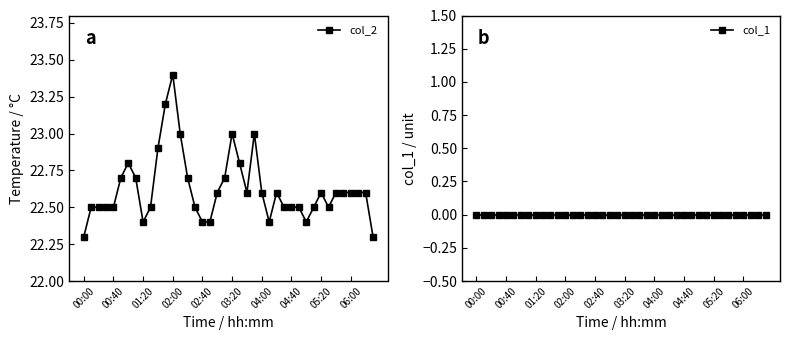

Reading left to right, list all the values displayed in this chart.

col_2: 22.3	22.5	22.5	22.5	22.5	22.7	22.8	22.7	22.4	22.5	22.9	23.2	23.4	23.0	22.7	22.5	22.4	22.4	22.6	22.7	23.0	22.8	22.6	23.0	22.6	22.4	22.6	22.5	22.5	22.5	22.4	22.5	22.6	22.5	22.6	22.6	22.6	22.6	22.6	22.3
col_1: 0.0	0.0	0.0	0.0	0.0	0.0	0.0	0.0	0.0	0.0	0.0	0.0	0.0	0.0	0.0	0.0	0.0	0.0	0.0	0.0	0.0	0.0	0.0	0.0	0.0	0.0	0.0	0.0	0.0	0.0	0.0	0.0	0.0	0.0	0.0	0.0	0.0	0.0	0.0	0.0